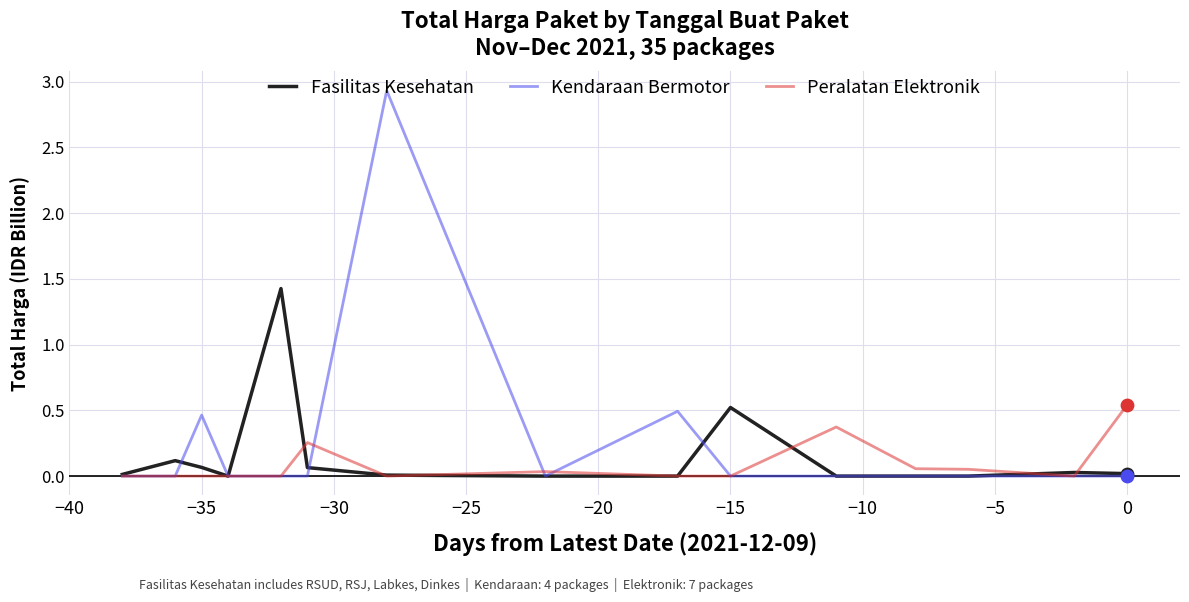

Which series has the widest spread of values?

Kendaraan Bermotor